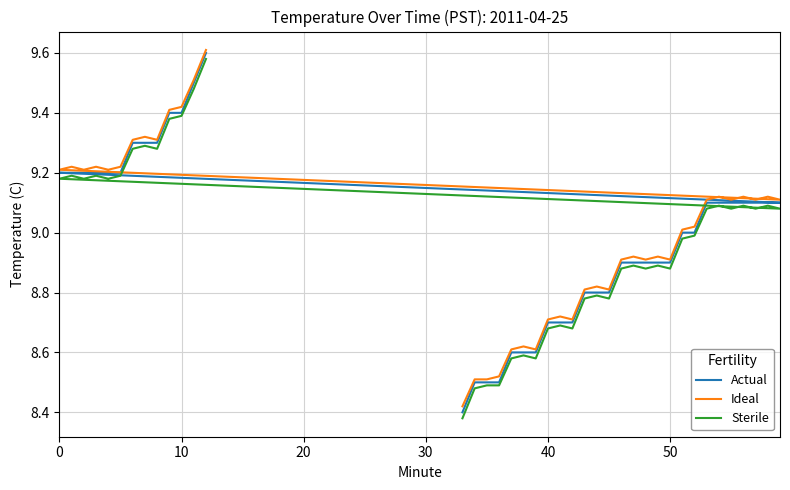

What is the maximum value shown in the chart?

9.6